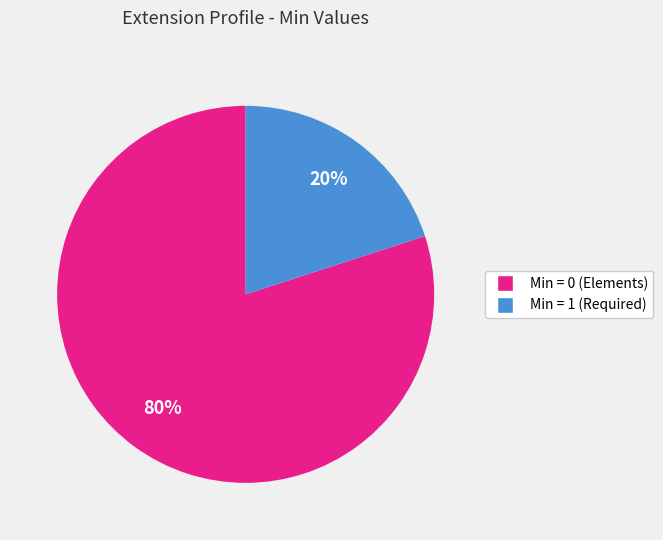

Count the number of slices in the pie.

2